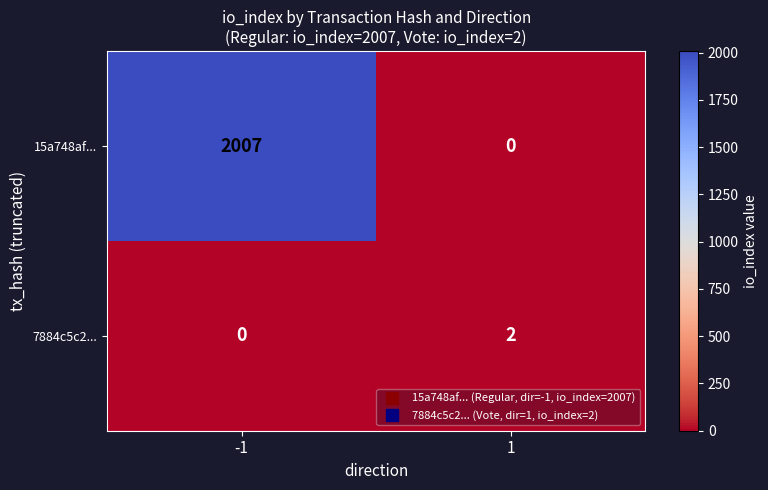

Between -1 and 1, which series saw the biggest shift?

15a748af...